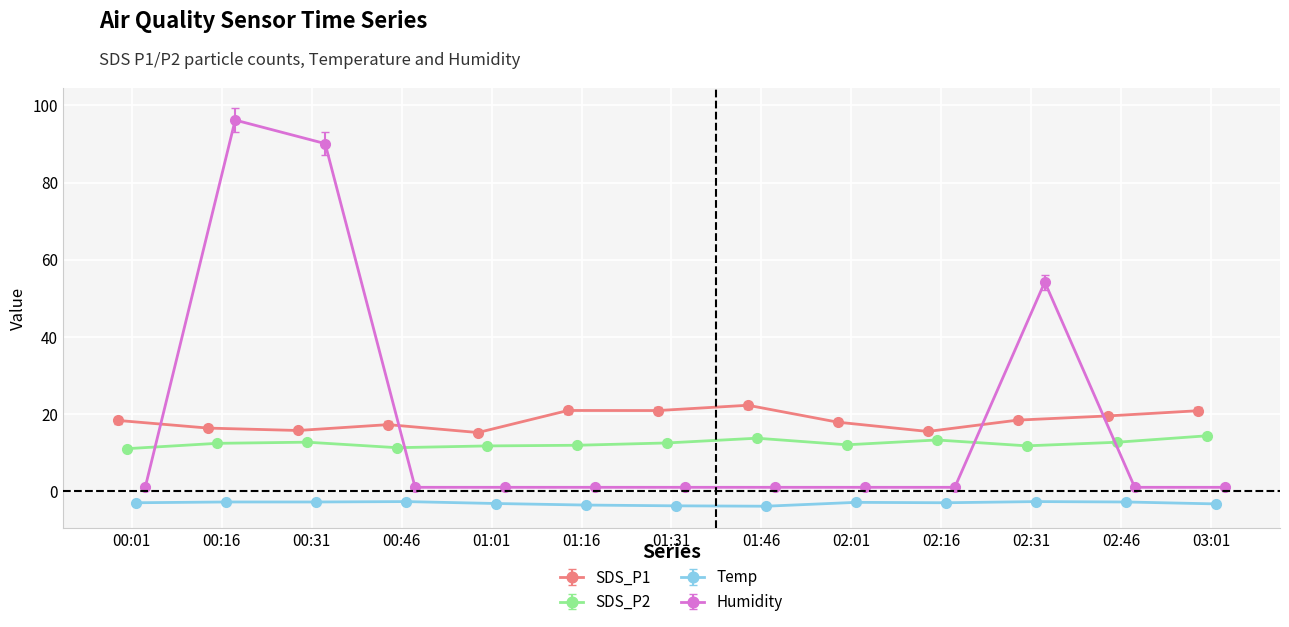

Where is the first local maximum for Humidity?

00:16